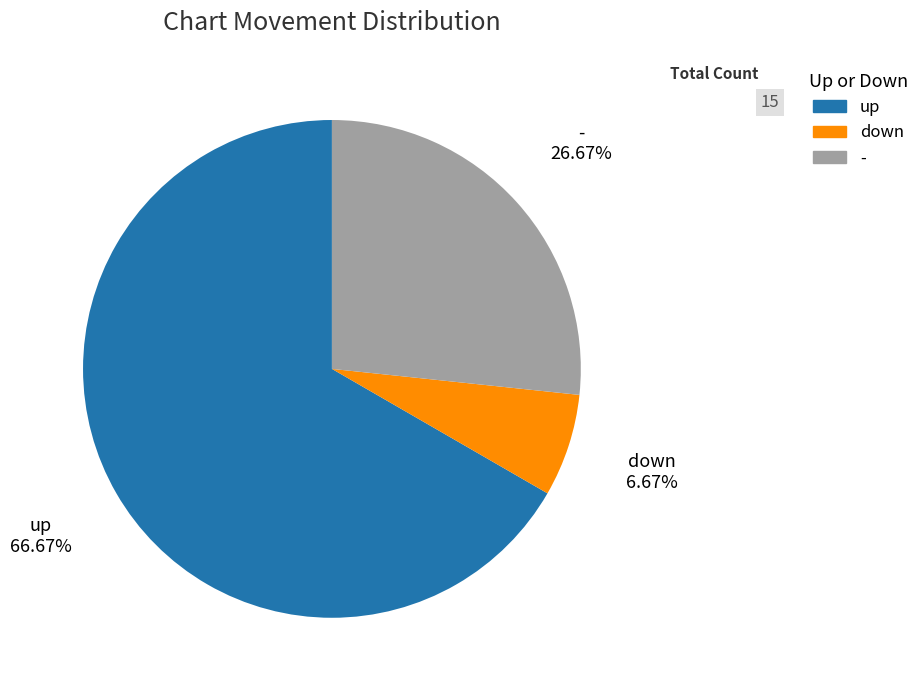

What is the majority slice?

up